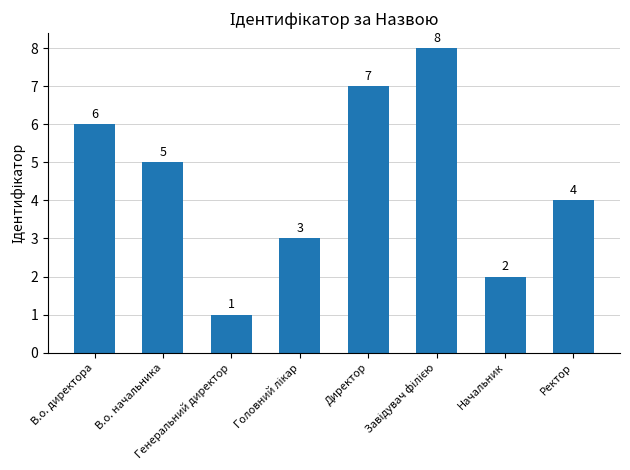

What is the sum of all values?

36